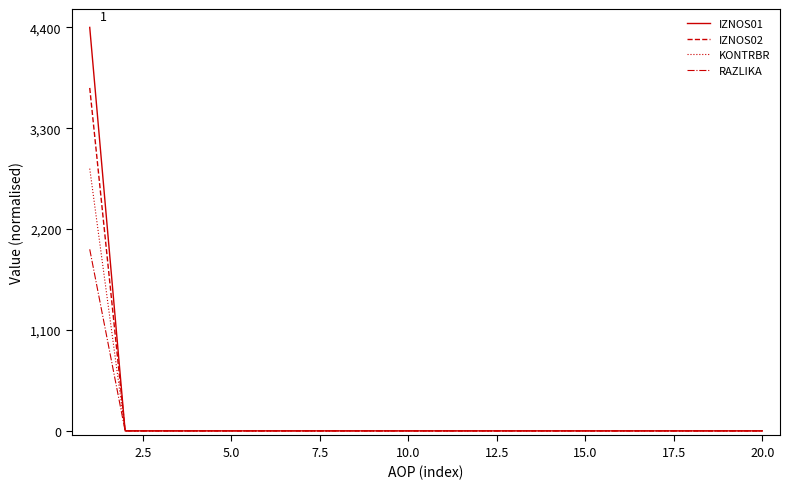

Which series has the largest range (max minus min)?

IZNOS01